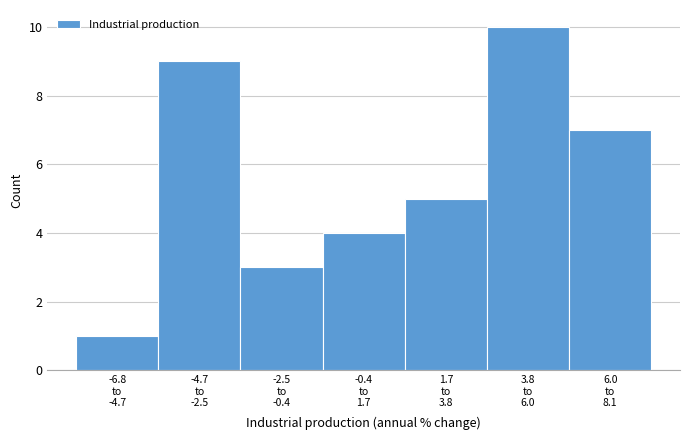

Reading left to right, list all the values displayed in this chart.

1	9	3	4	5	10	7